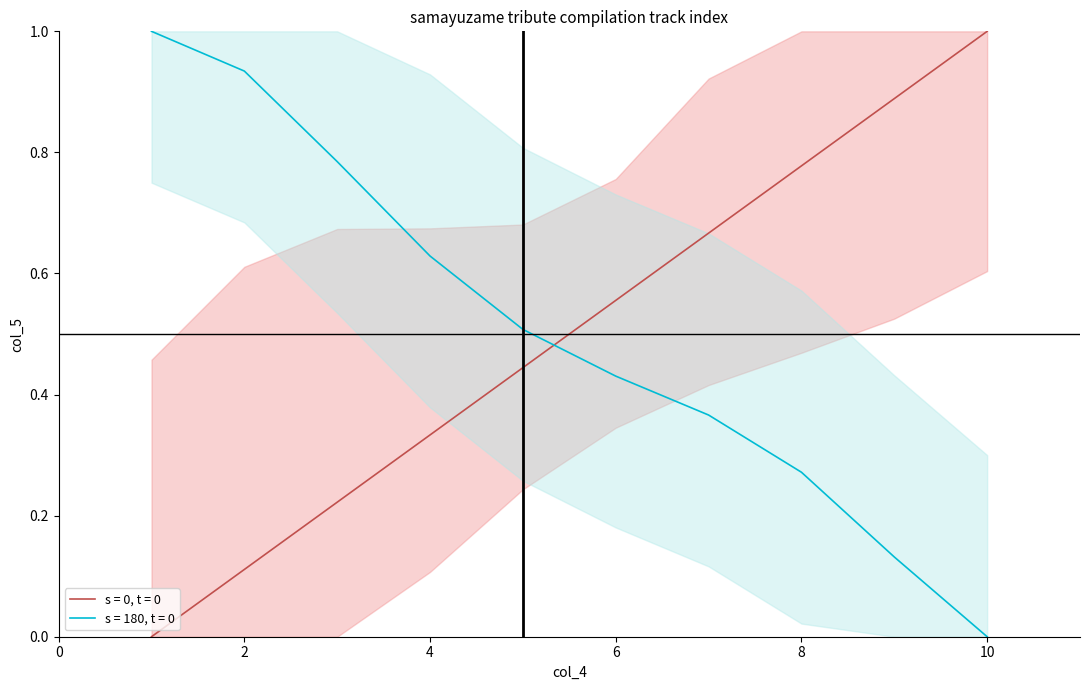

The chart shows a value of 0.6 at 5. True or false?

False